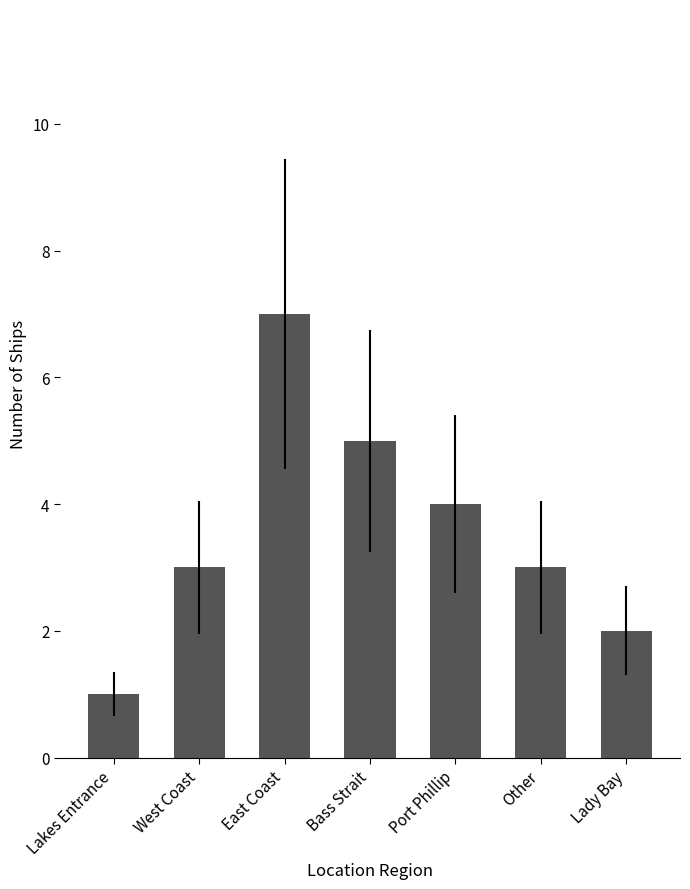

What is the difference between the values at Port Phillip and Lakes Entrance?

3